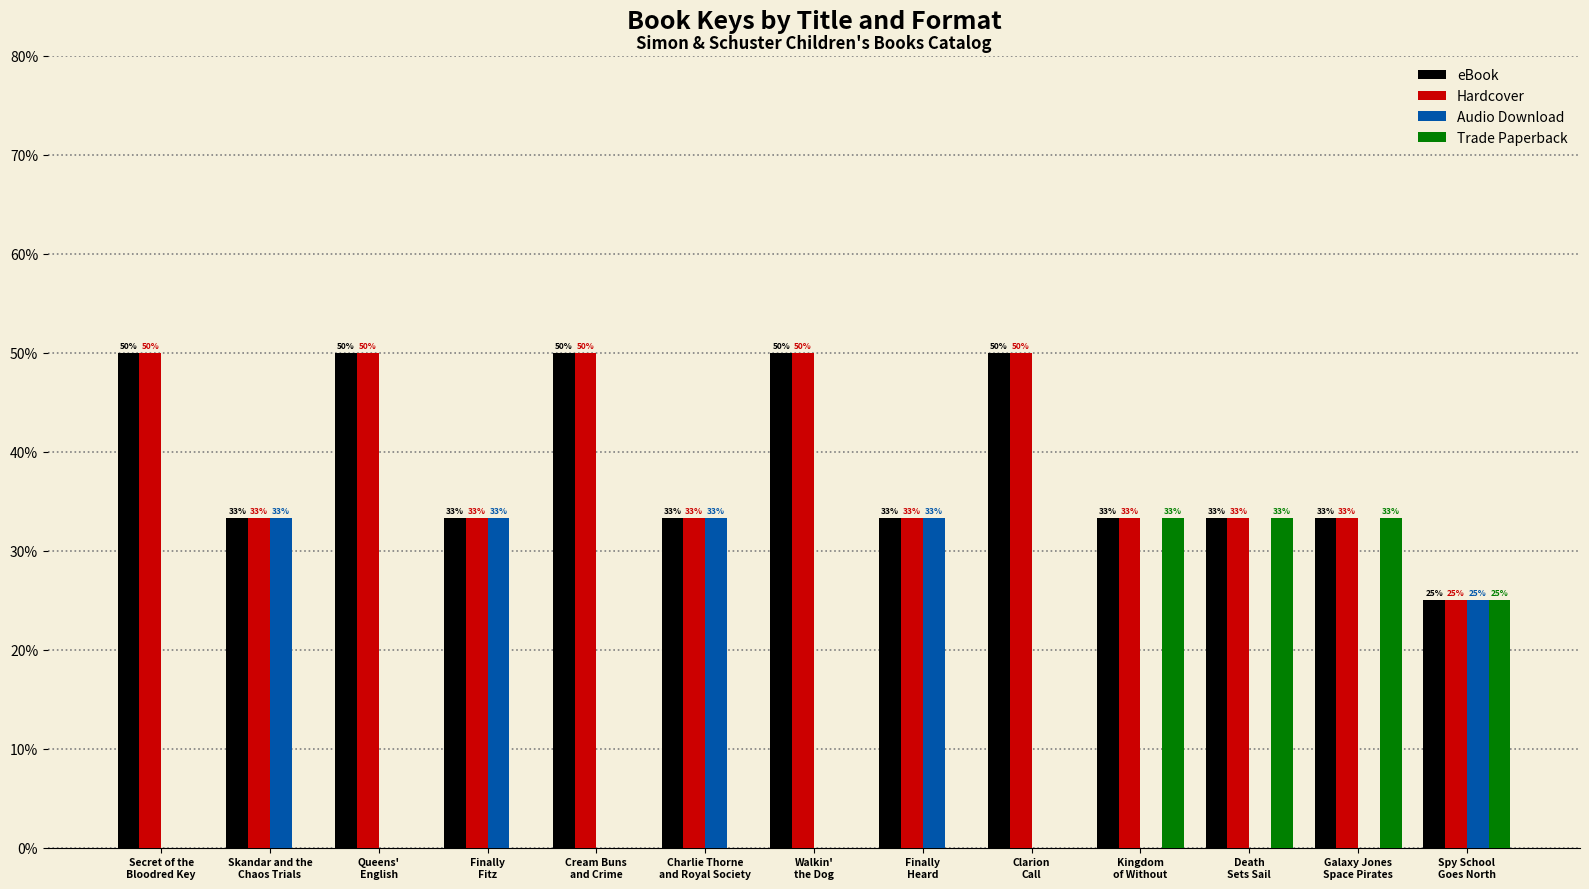

How many groups of bars are there?

13